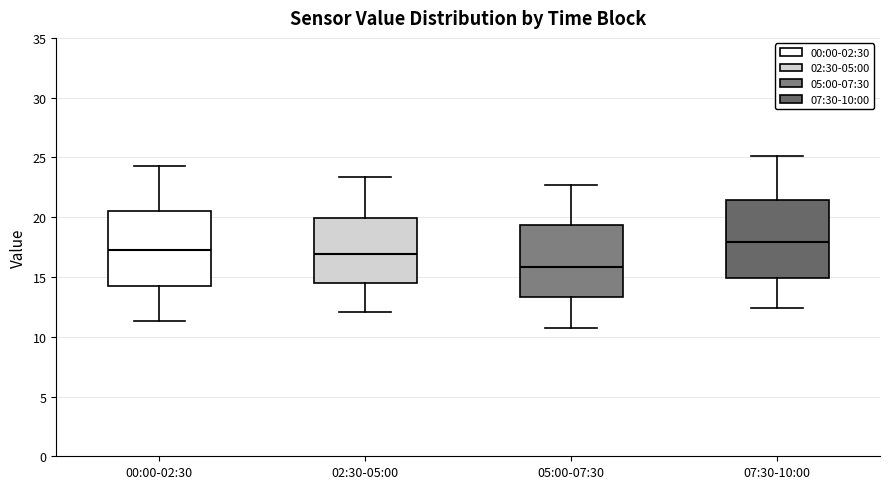

Which box has the highest median line?

07:30-10:00